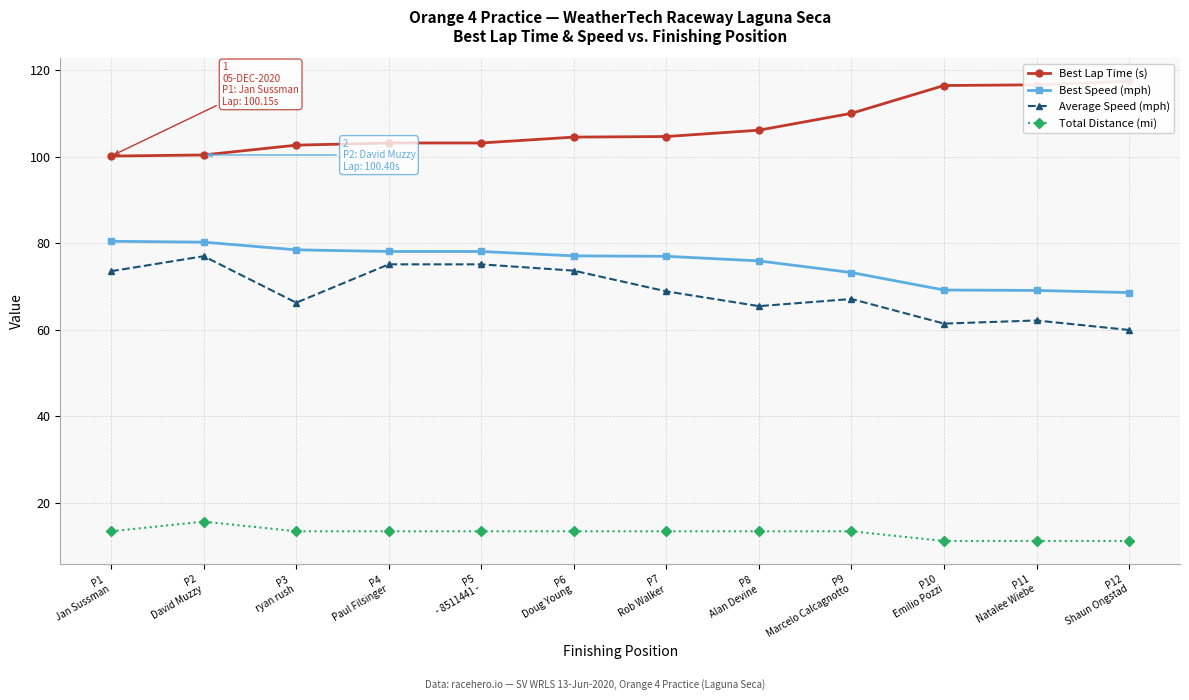

What are all the series names shown in the legend?

Best Lap Time (s), Best Speed (mph), Average Speed (mph), Total Distance (mi)